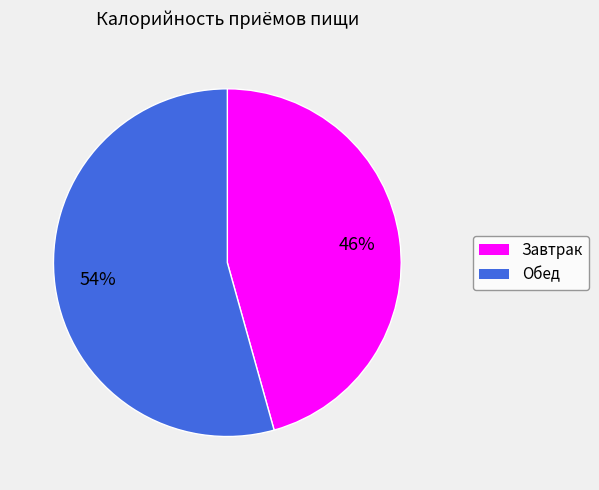

Does Обед represent more than half of the total?

Yes